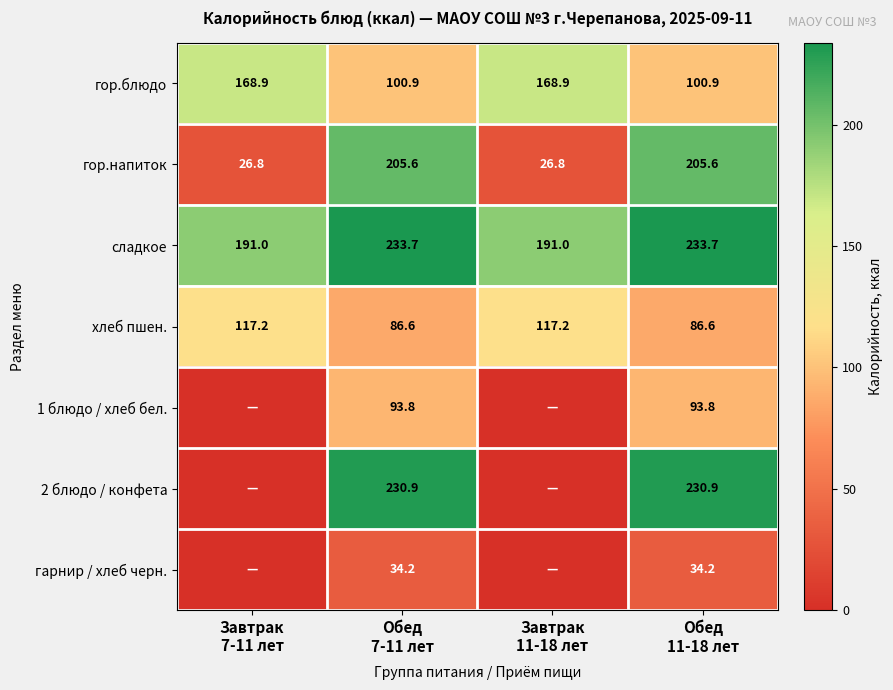

What is the average value of the хлеб пшен. series?

101.9